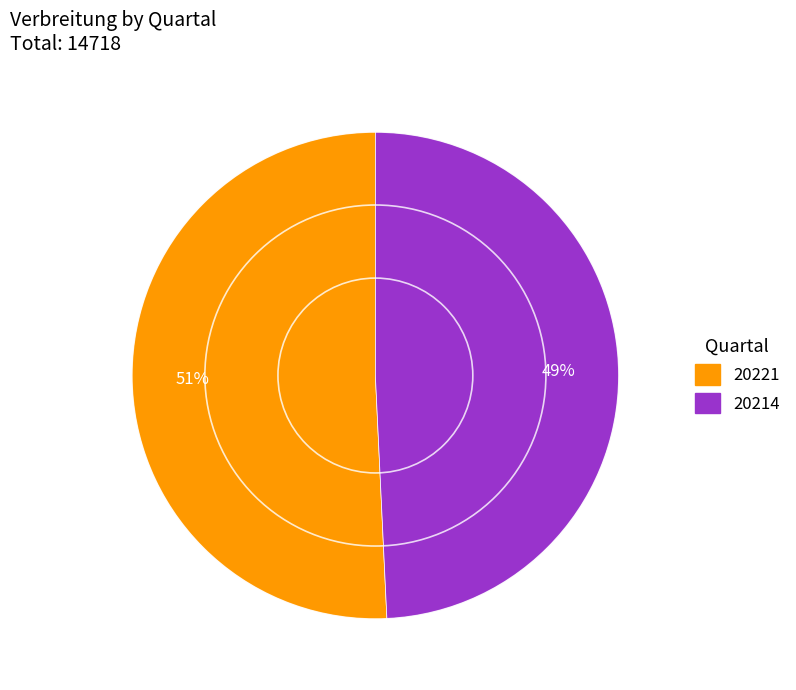

Which slice represents more than half of the pie?

20221